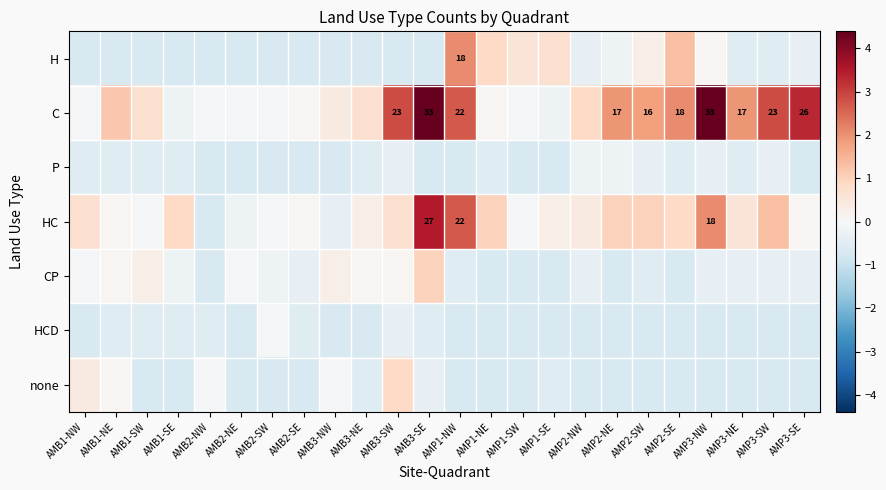

Which series has the largest total across all categories?

C